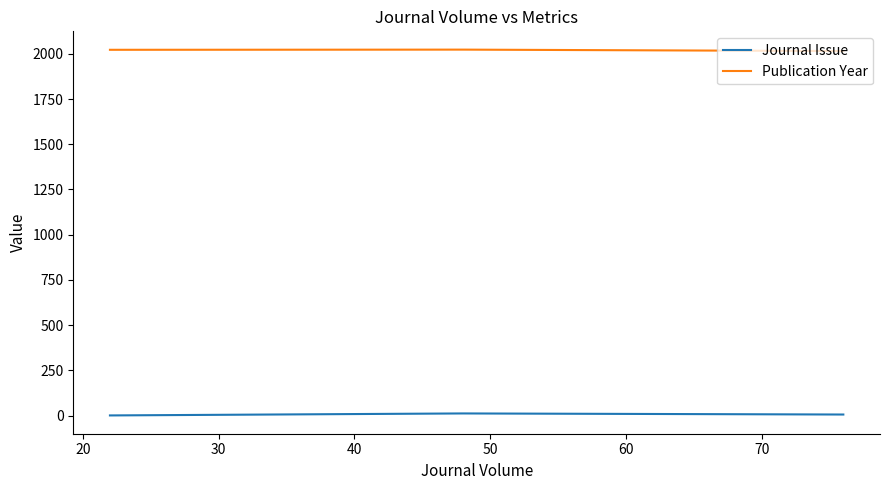

Does the chart have visible grid lines?

No